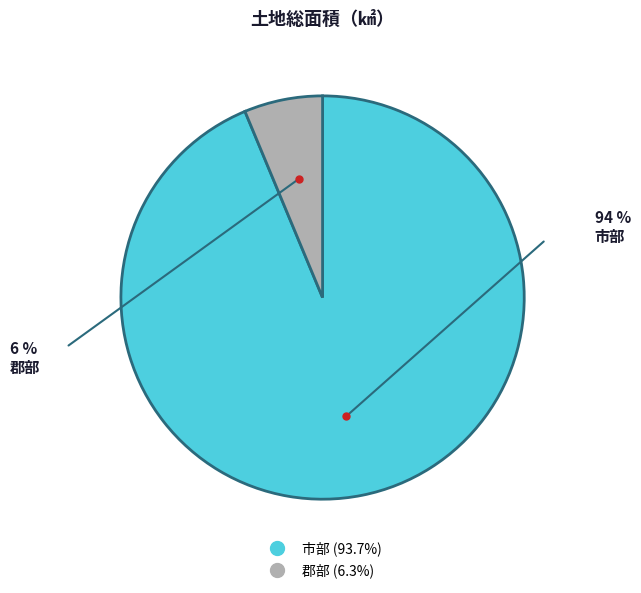

Rank the categories by value from highest to lowest.

市部, 郡部